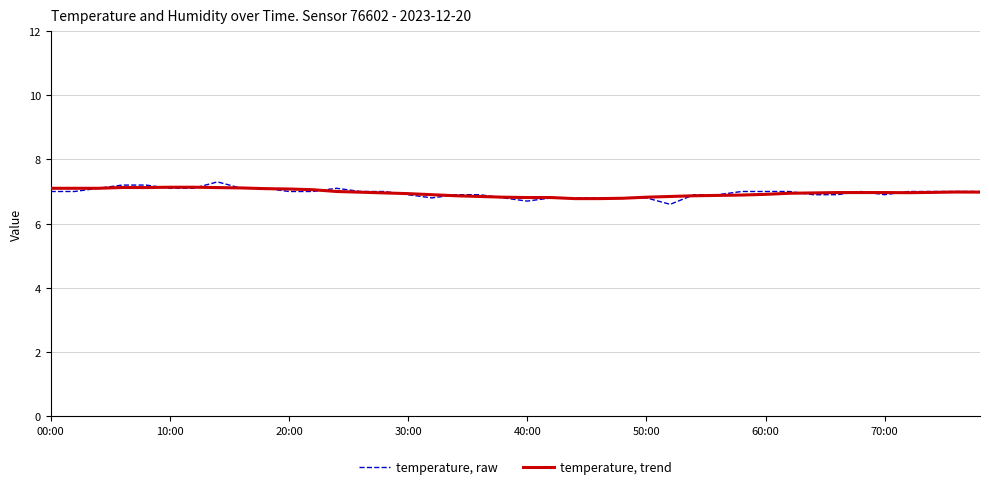

Which series has the widest spread of values?

temperature, raw